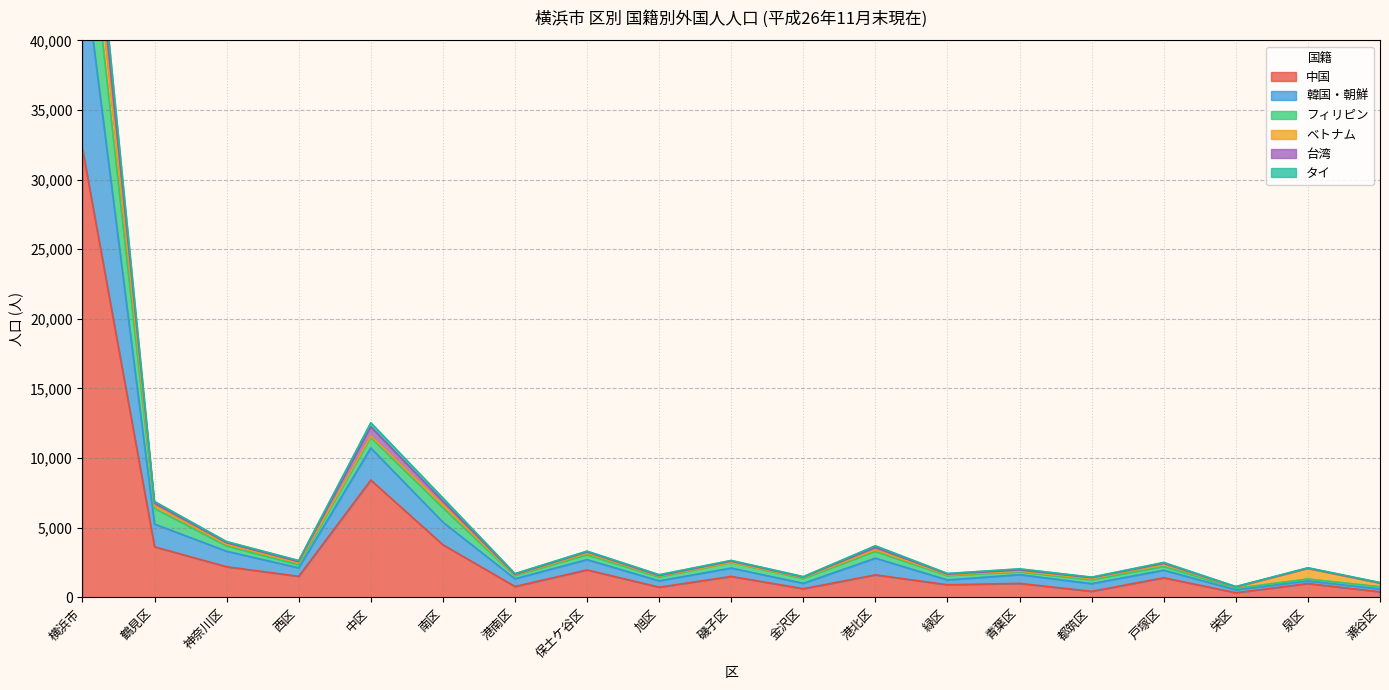

At which category does フィリピン reach its first local valley?

西区